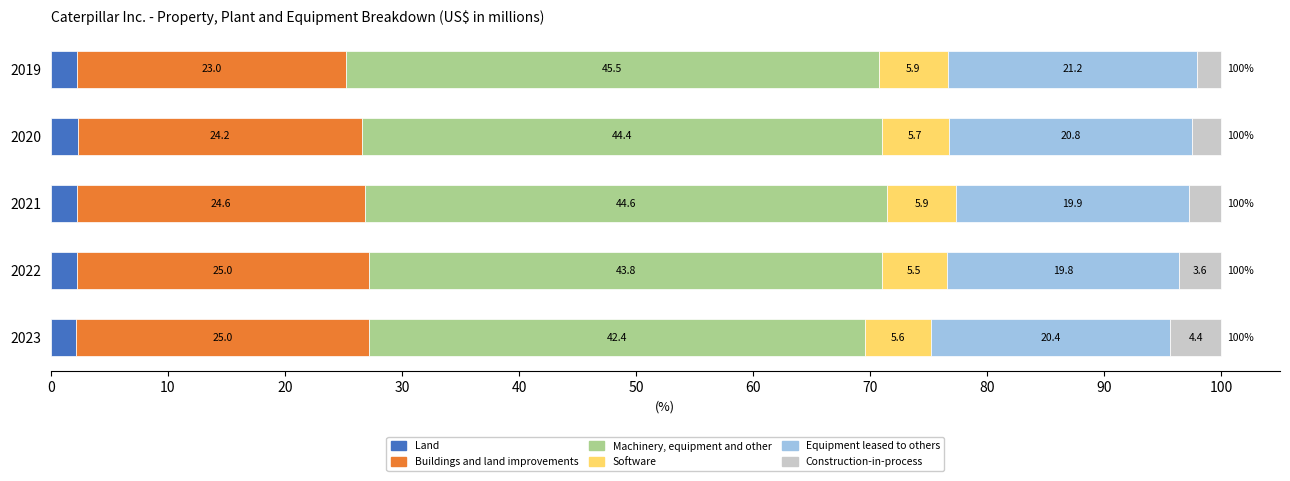

How many Land values are between 2 and 3?

5